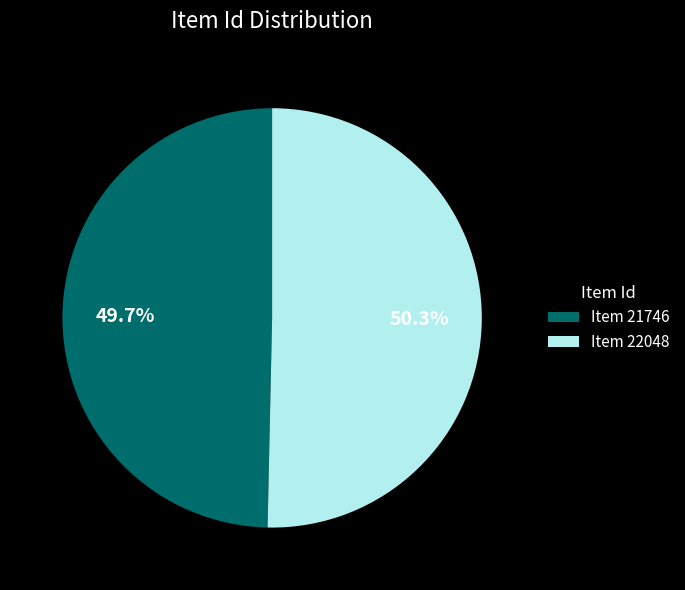

To the nearest percent, what is the combined percentage of Item 22048 and Item 21746?

100%